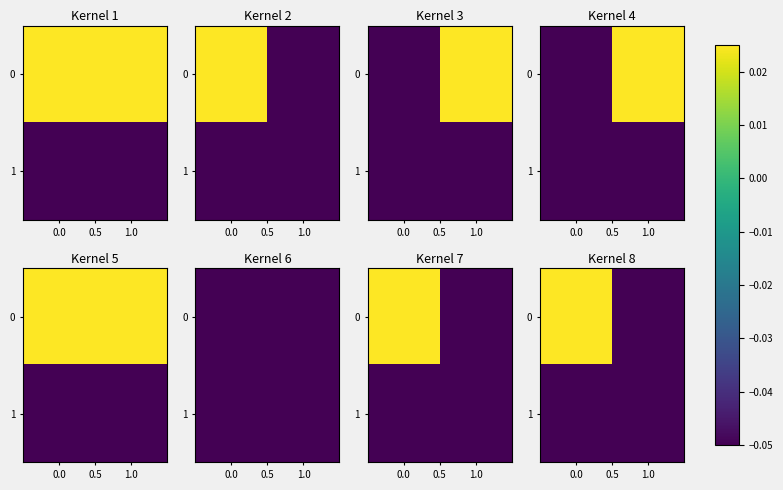

The value of 1 at 1.0 is -0.1. True or false?

True